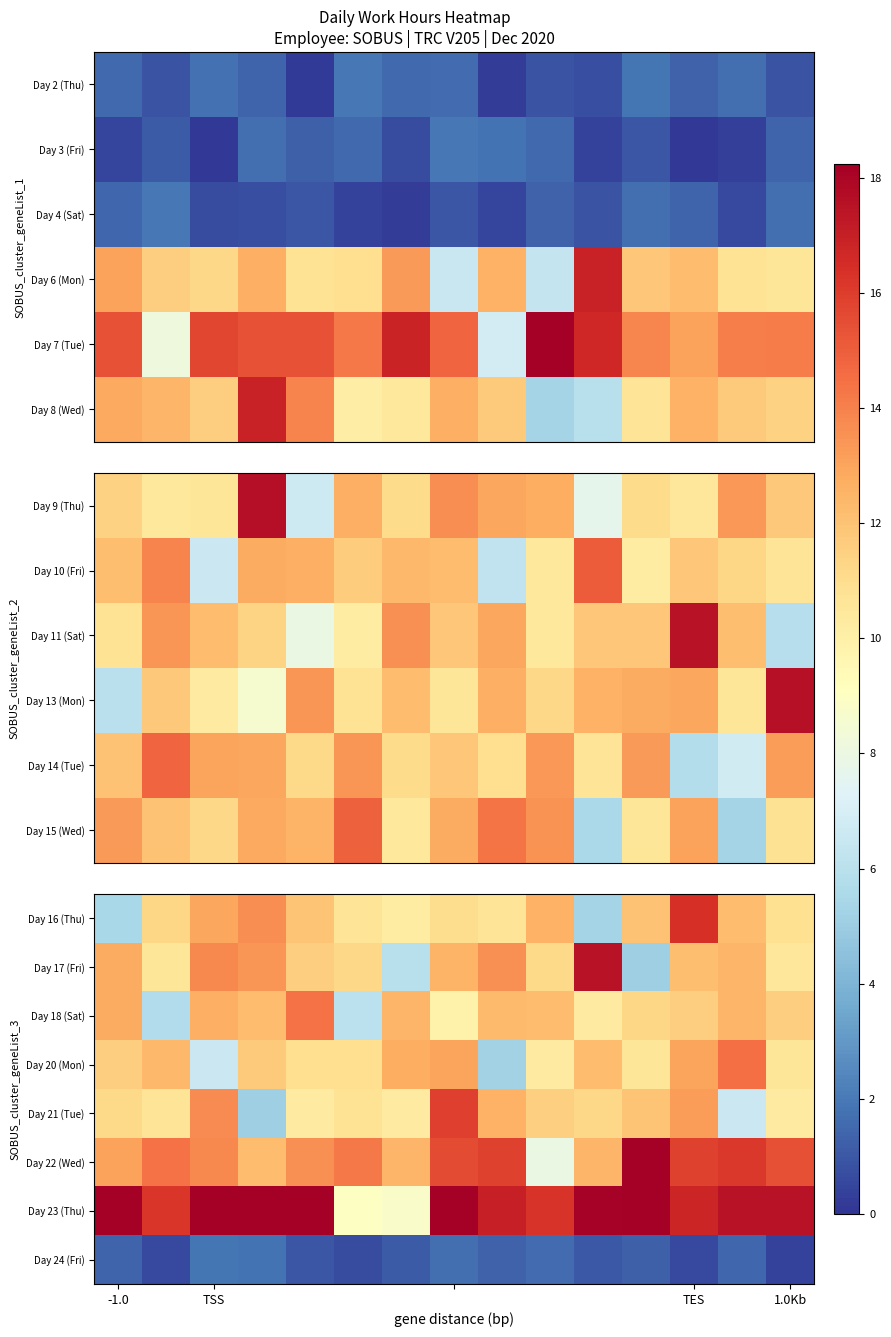

What is the average value of the Day 22 (Wed) series?

14.1